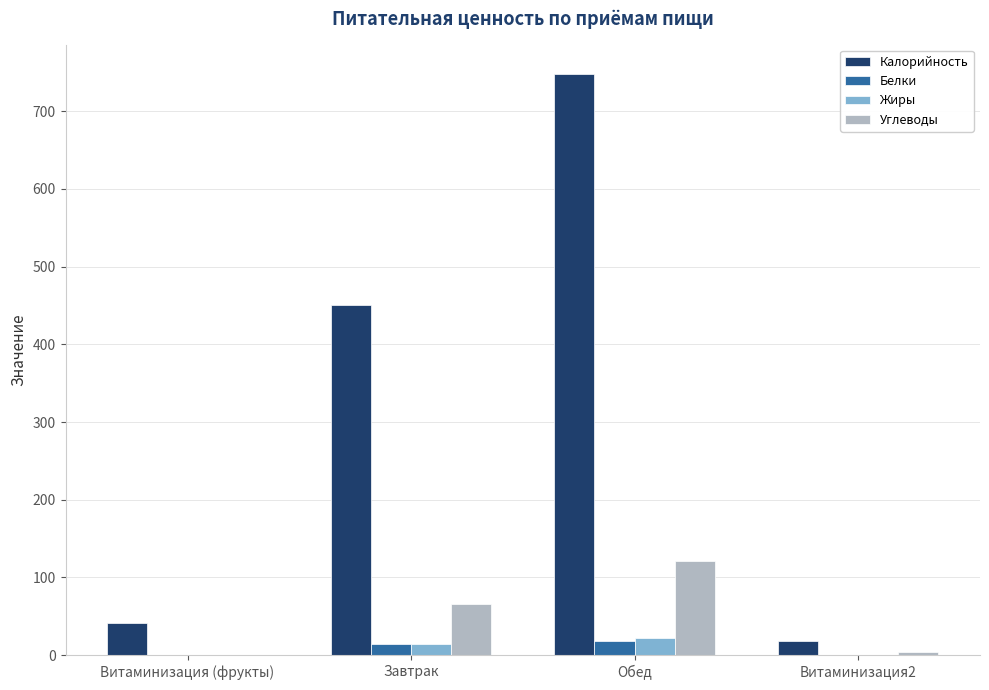

Is the value of Калорийность at Обед greater than the value of Белки at Завтрак?

Yes